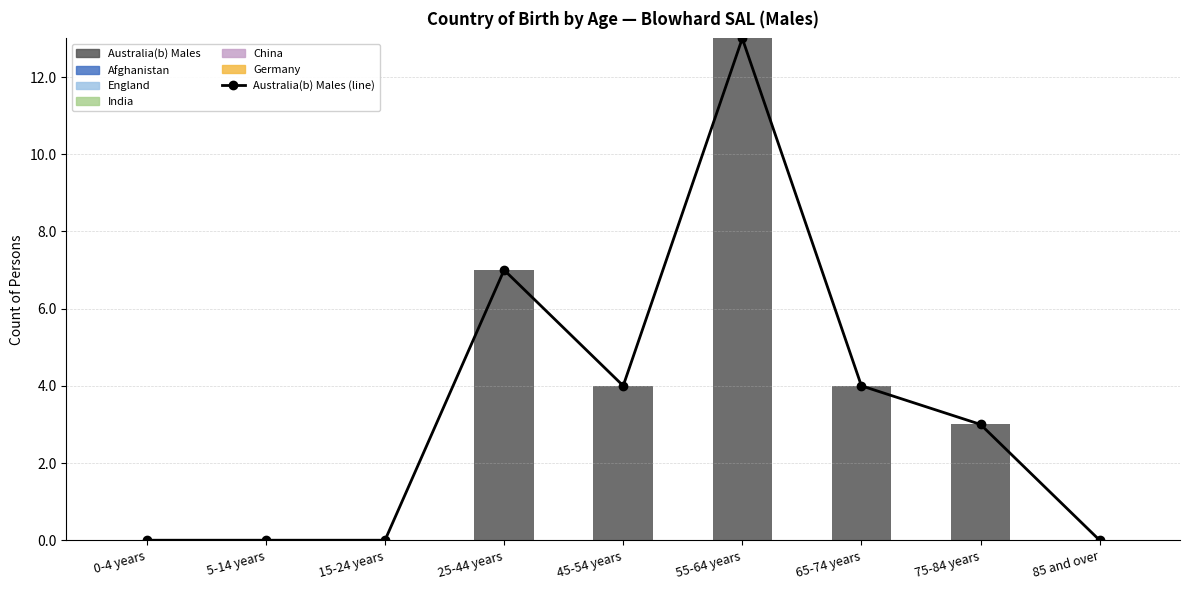

At which label is England closest to 0?

0-4 years